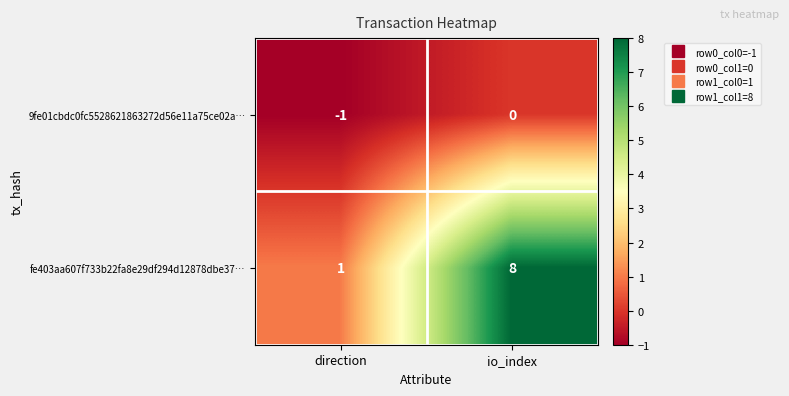

What is the difference between the highest and lowest values at direction?

2